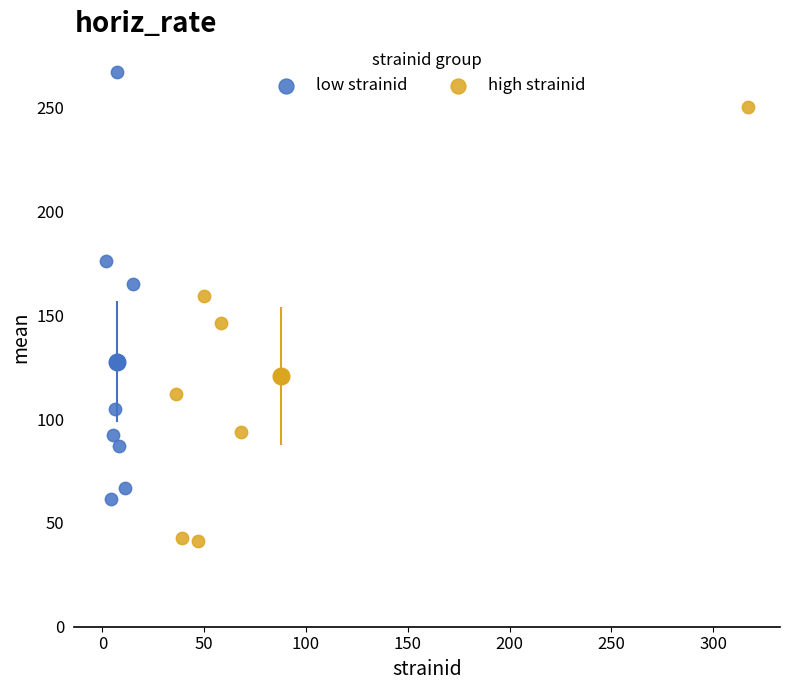

Which series contains the lowest Y value?

high strainid